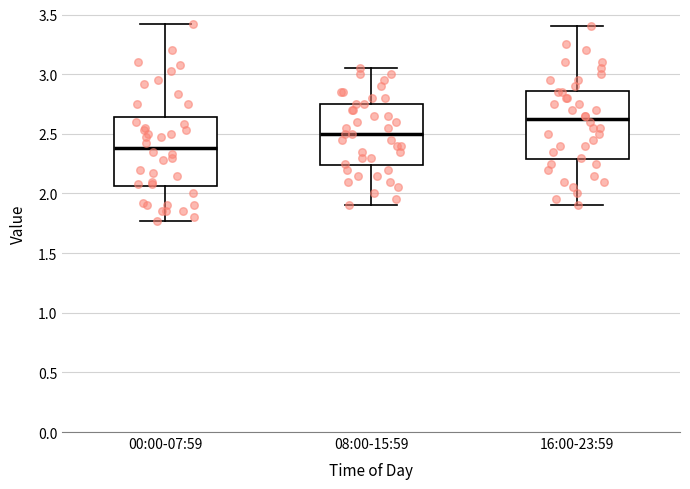

Where does the median line of the box for 00:00-07:59 sit on the y-axis? The values are not printed on the chart, so give them approximately, as read against the axis.

2.40